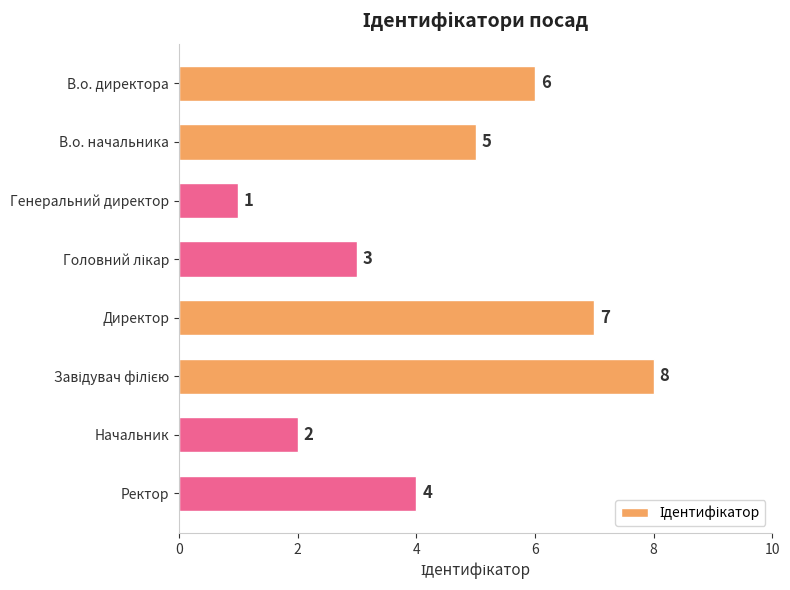

True or false: the data shows 10 at Директор.

False